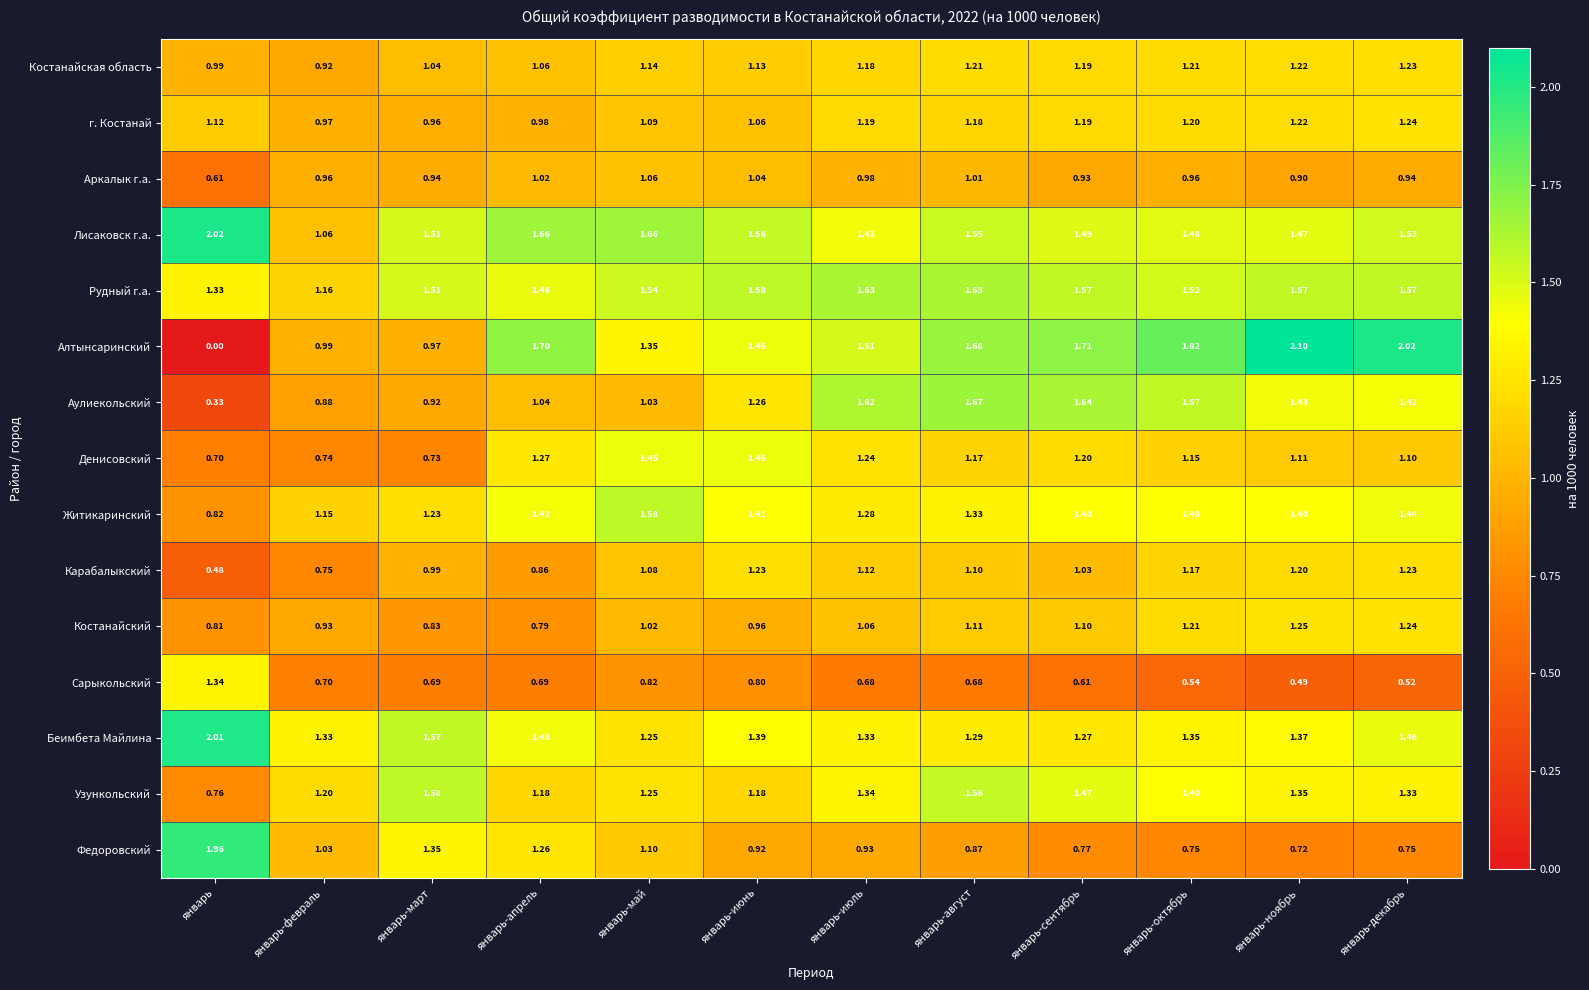

What is the total value across all series at январь-июнь?

18.4